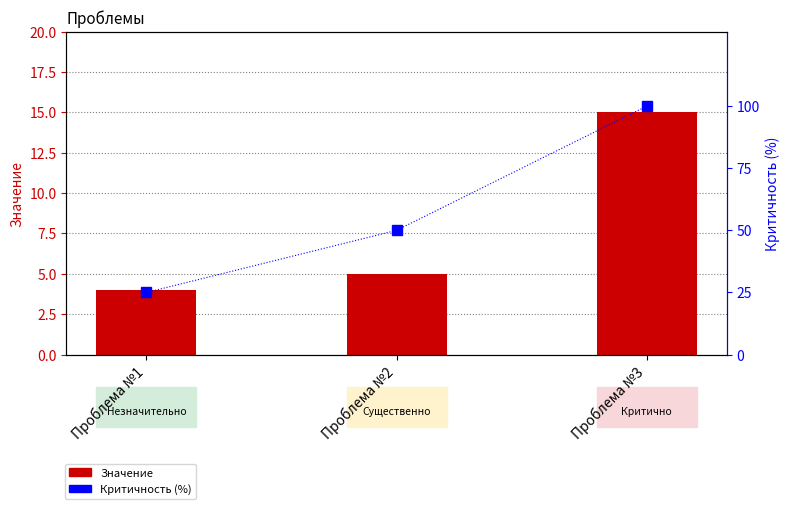

Between Проблема №1 and Проблема №3, which series saw the biggest shift?

Критичность (%)